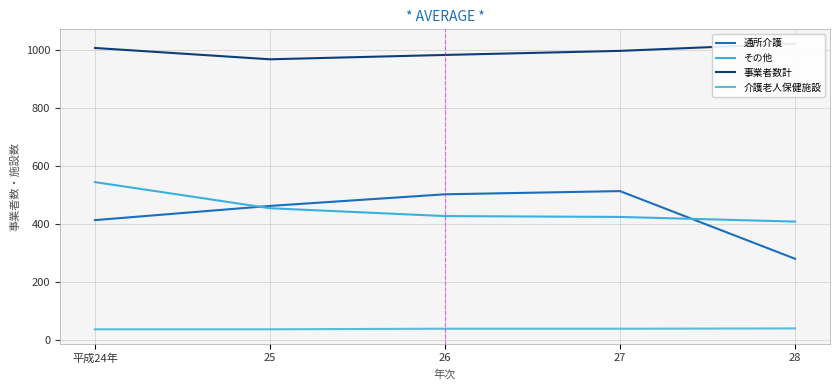

List the labels in order of 介護老人保健施設 value, smallest first.

平成24年, 25, 26, 27, 28